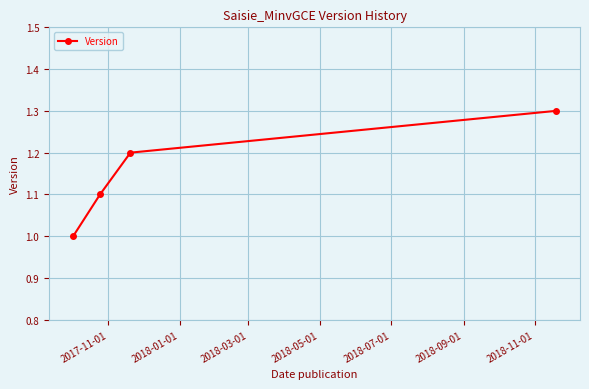

Is this an area chart (filled region under the line)?

No